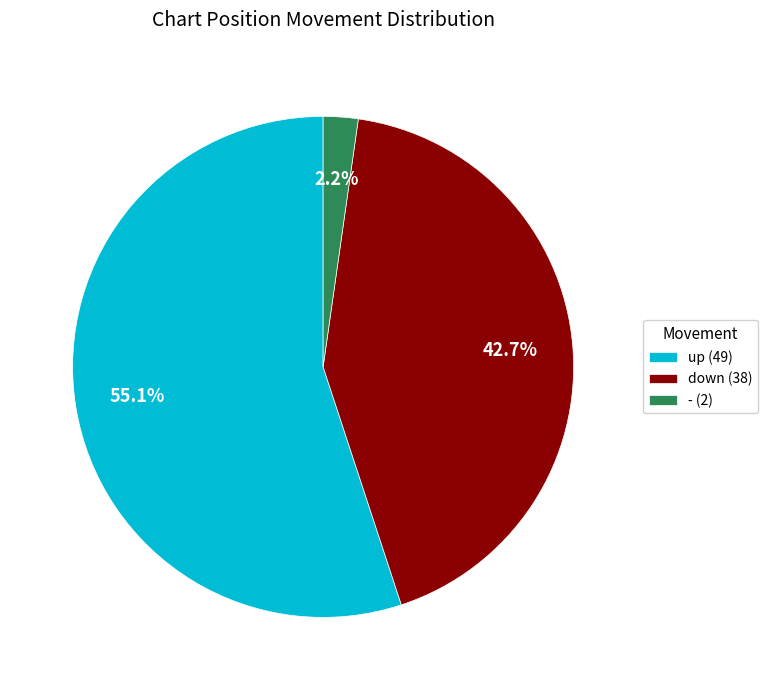

Which slice is the largest?

up